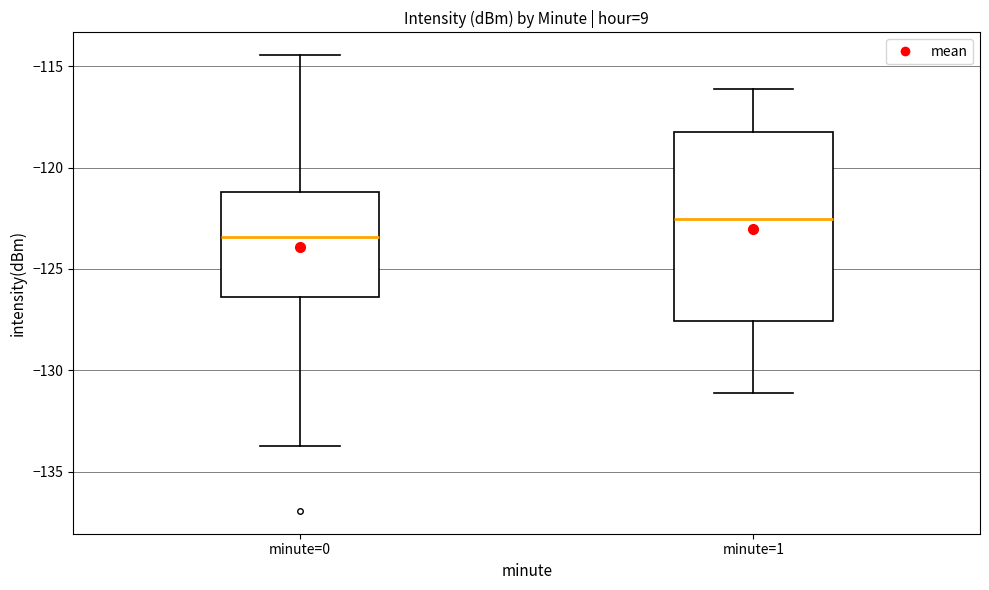

Reading left to right, transcribe this box plot: for each box, give where its median line is, the range the box spans, and where its two whiskers end, as read against the y-axis. The values are not printed on the chart, so give them approximately, as read against the axis.

minute=0: median -123.5, box -126.5 to -121.0, whiskers -133.5 to -114.5
minute=1: median -122.5, box -127.5 to -118.0, whiskers -131.0 to -116.0